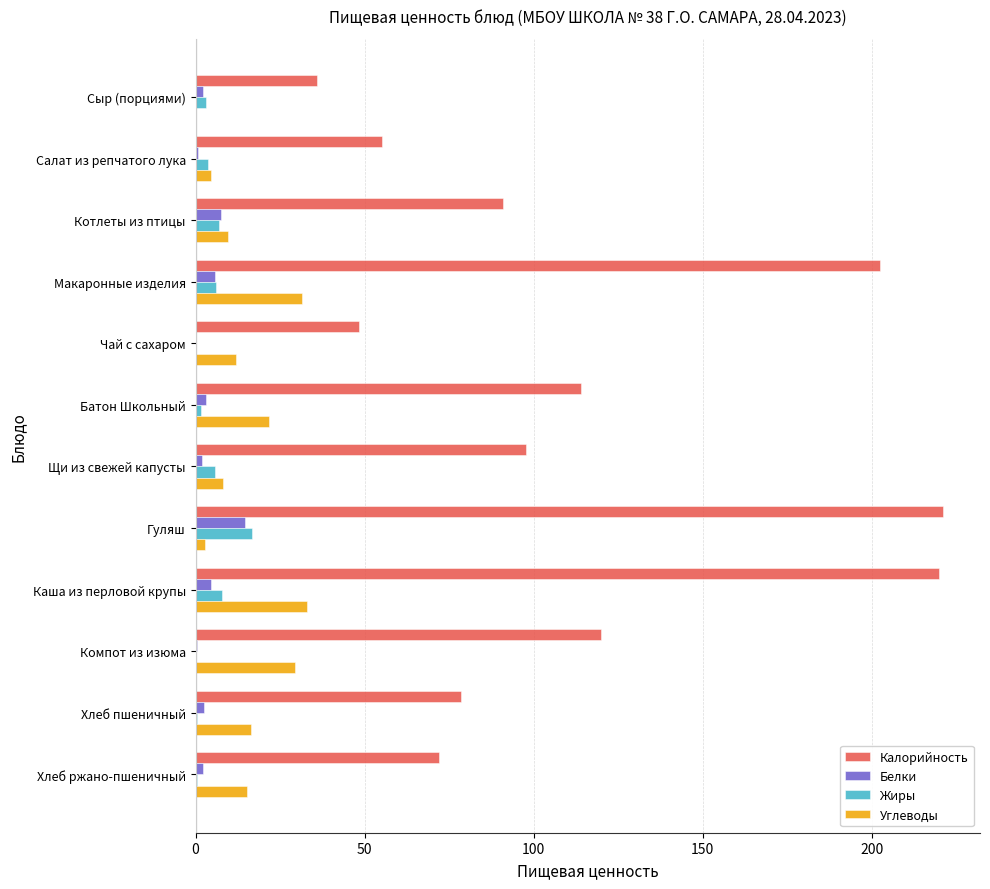

What is the average value of the Калорийность series?

113.1